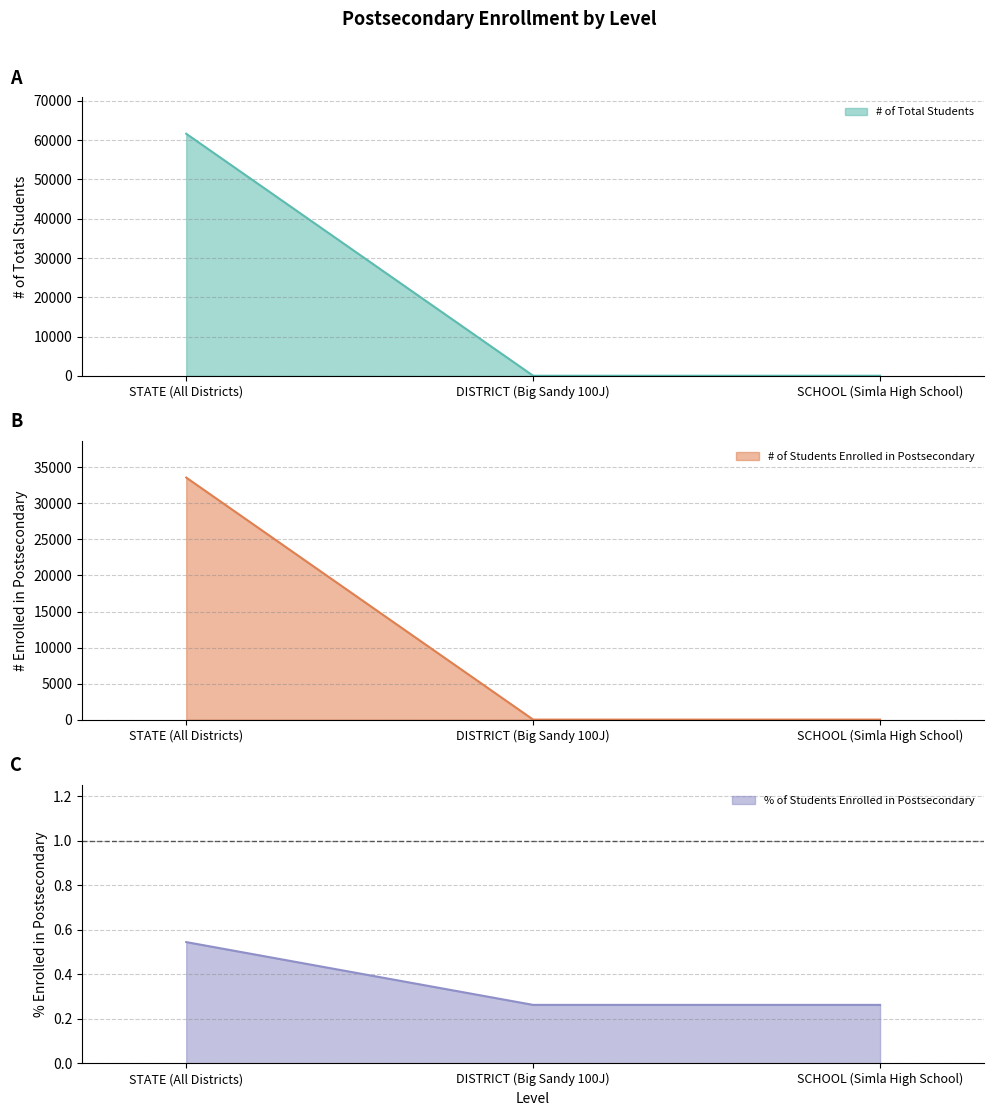

List the series in order of their overall mean, lowest first.

% of Students Enrolled in Postsecondary, # of Students Enrolled in Postsecondary, # of Total Students